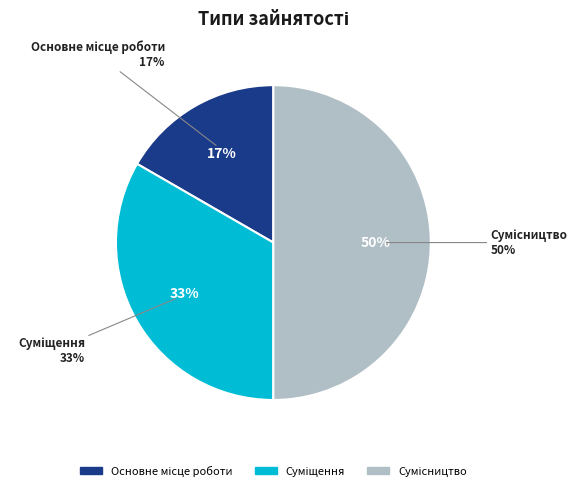

What is the ratio of the value at Основне місце роботи to the value at Суміщення?

0.5